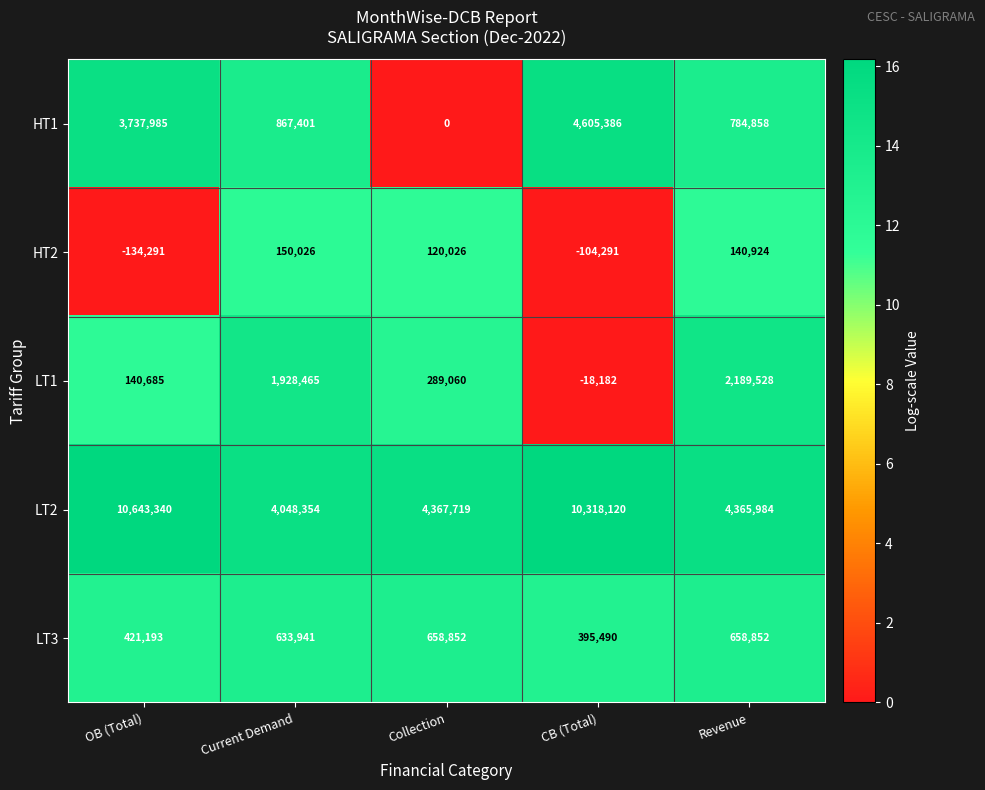

At which category is the sum across all series the highest?

CB (Total)